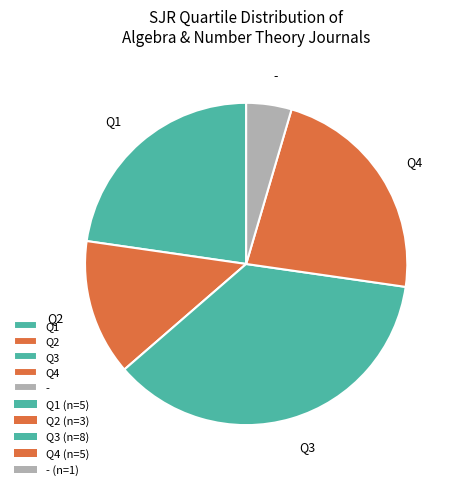

Does Q2 represent more than half of the total?

No